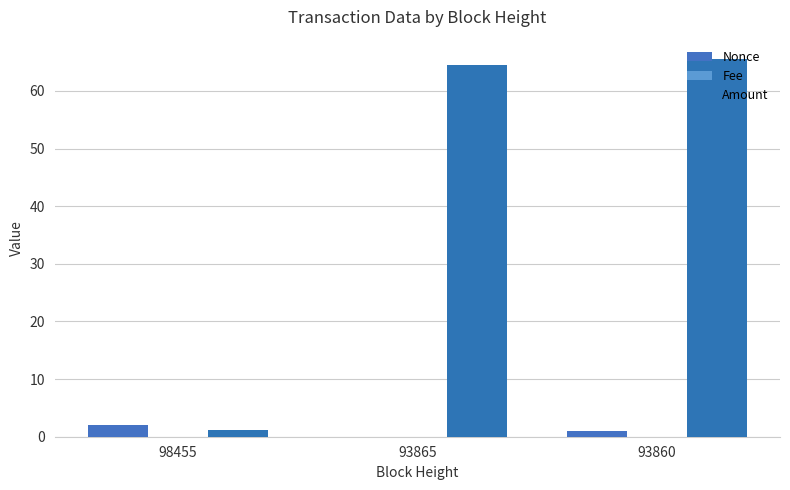

Where is Fee nearest to the value 0?

93860